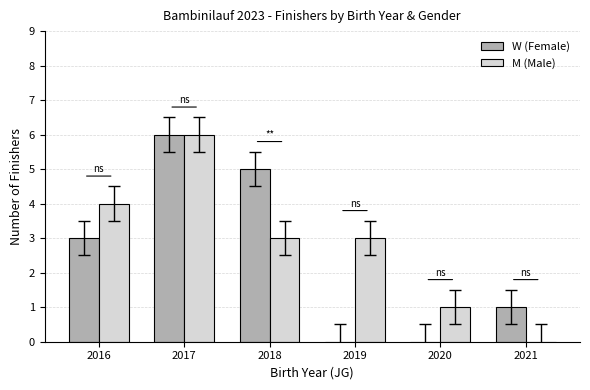

What is the sum of all M (Male) values?

17